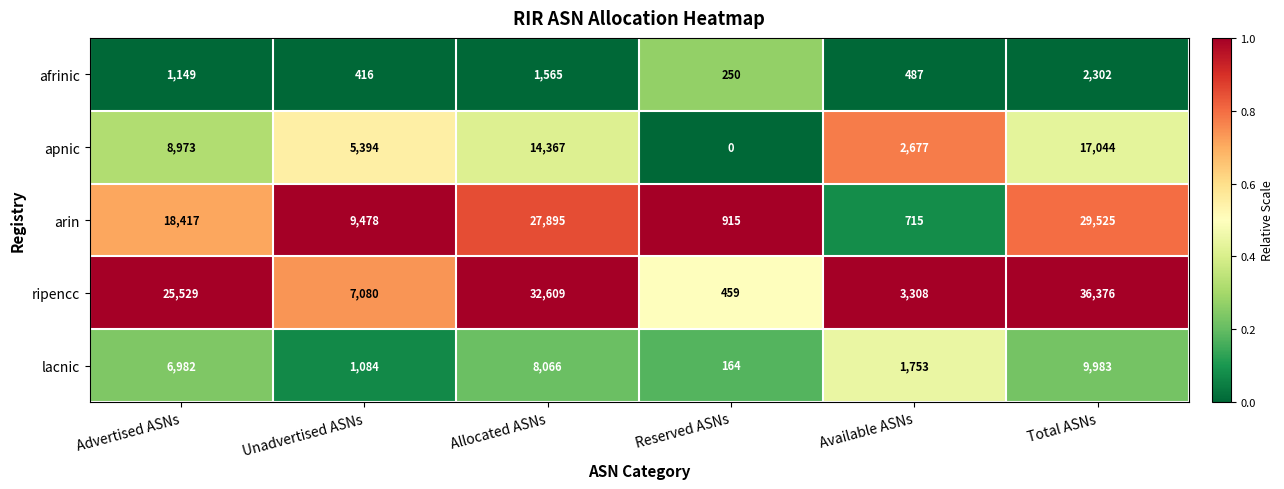

Which series has the largest range (max minus min)?

ripencc